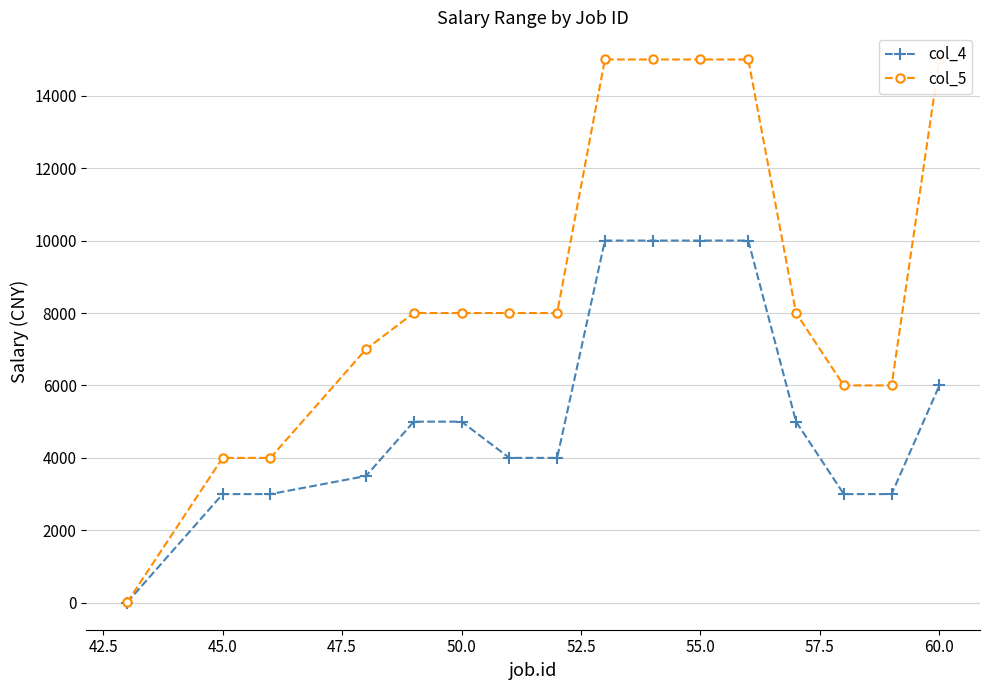

True or false: col_5 has more than 2 points higher than both neighbors.

False